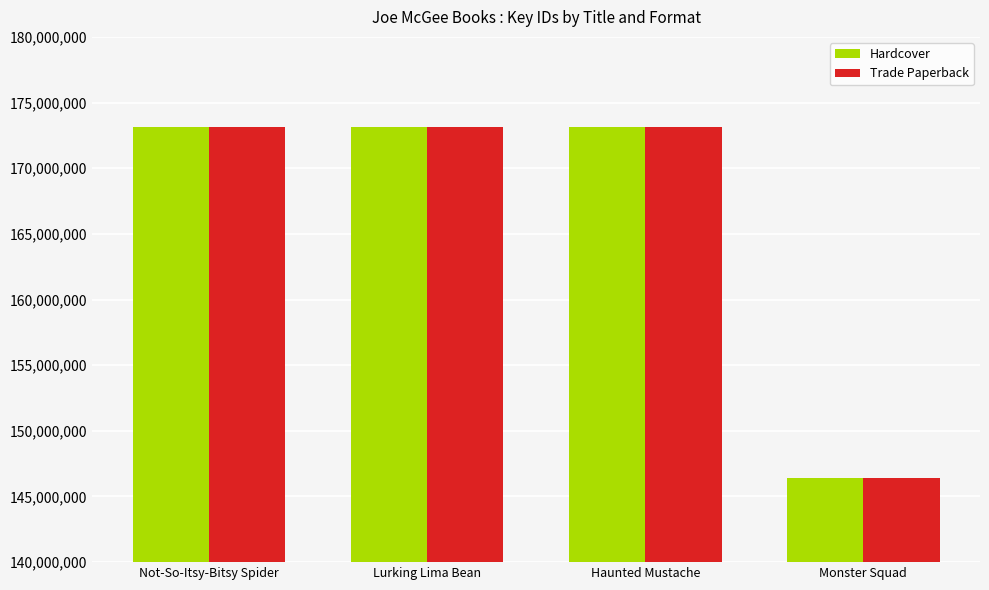

At which label does Trade Paperback first exceed 173102493?

Not-So-Itsy-Bitsy Spider